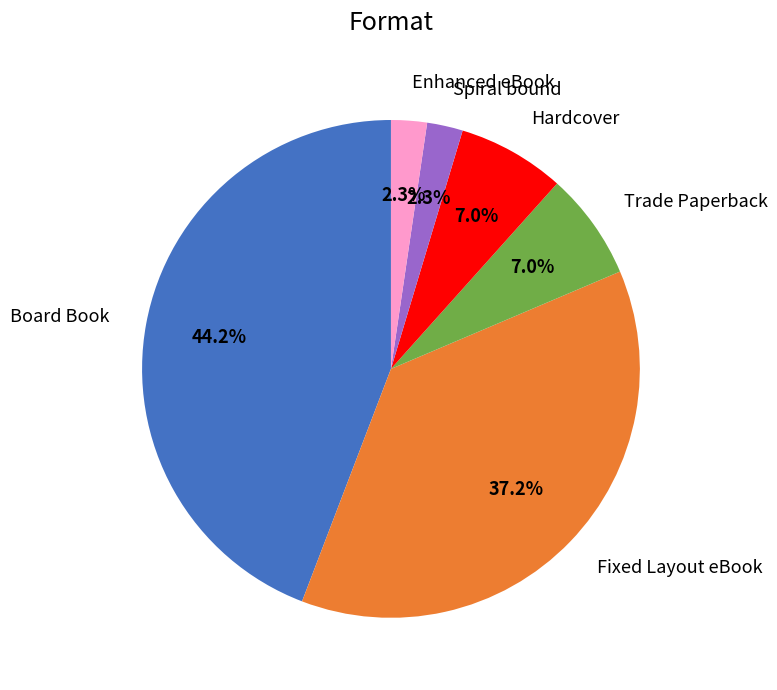

Is there any slice that represents more than half of the pie?

No